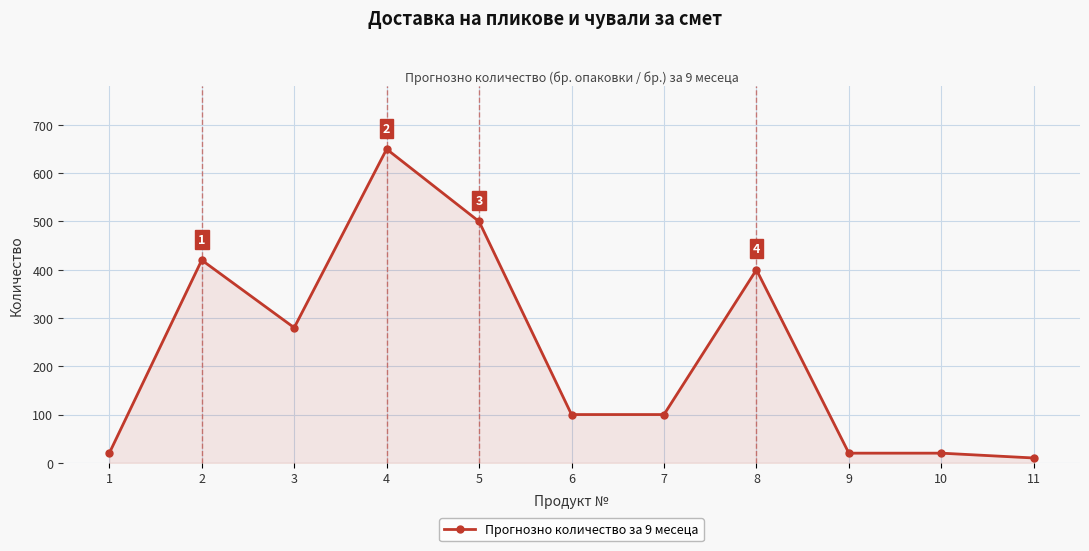

Which category has the lowest value across all series?

11